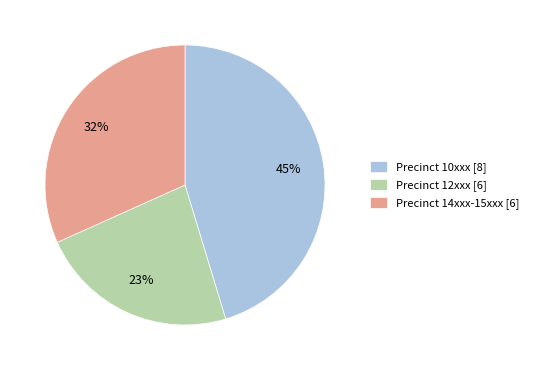

Rank the categories by value from highest to lowest.

Precinct 10xxx [8], Precinct 14xxx-15xxx [6], Precinct 12xxx [6]